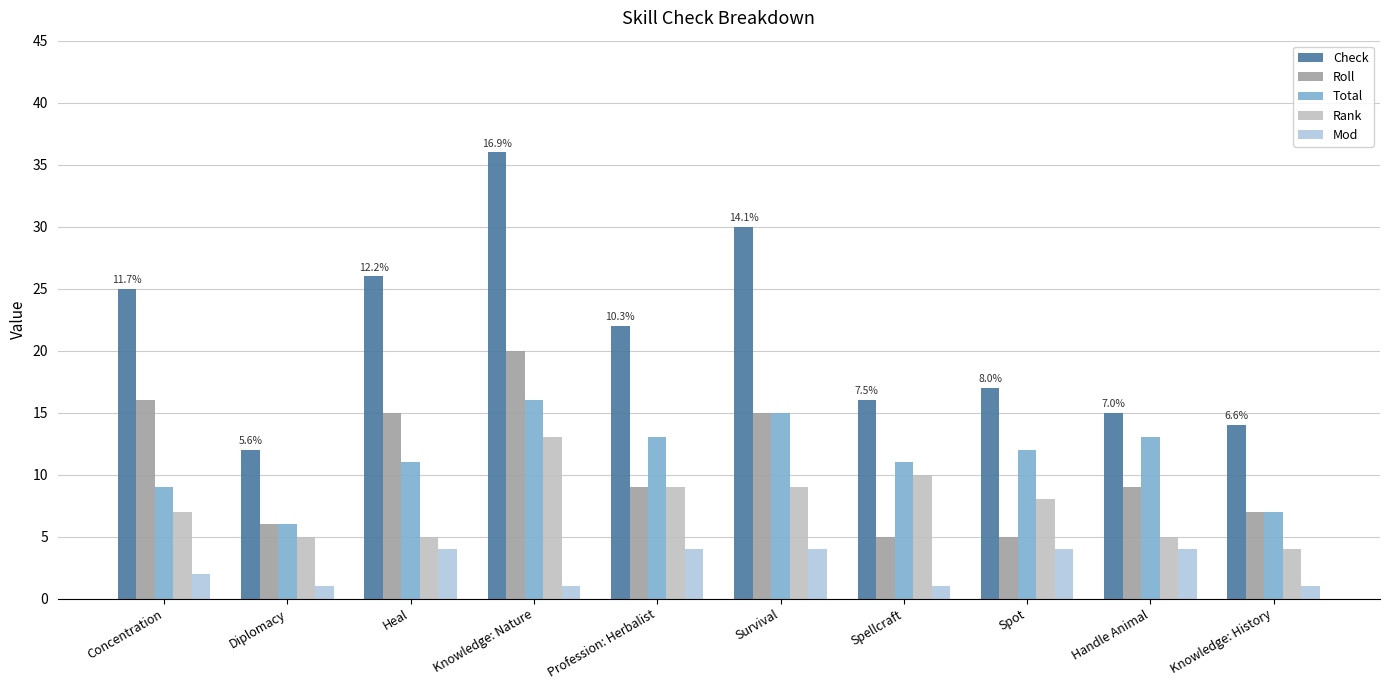

Where is Mod nearest to the value 2?

Concentration